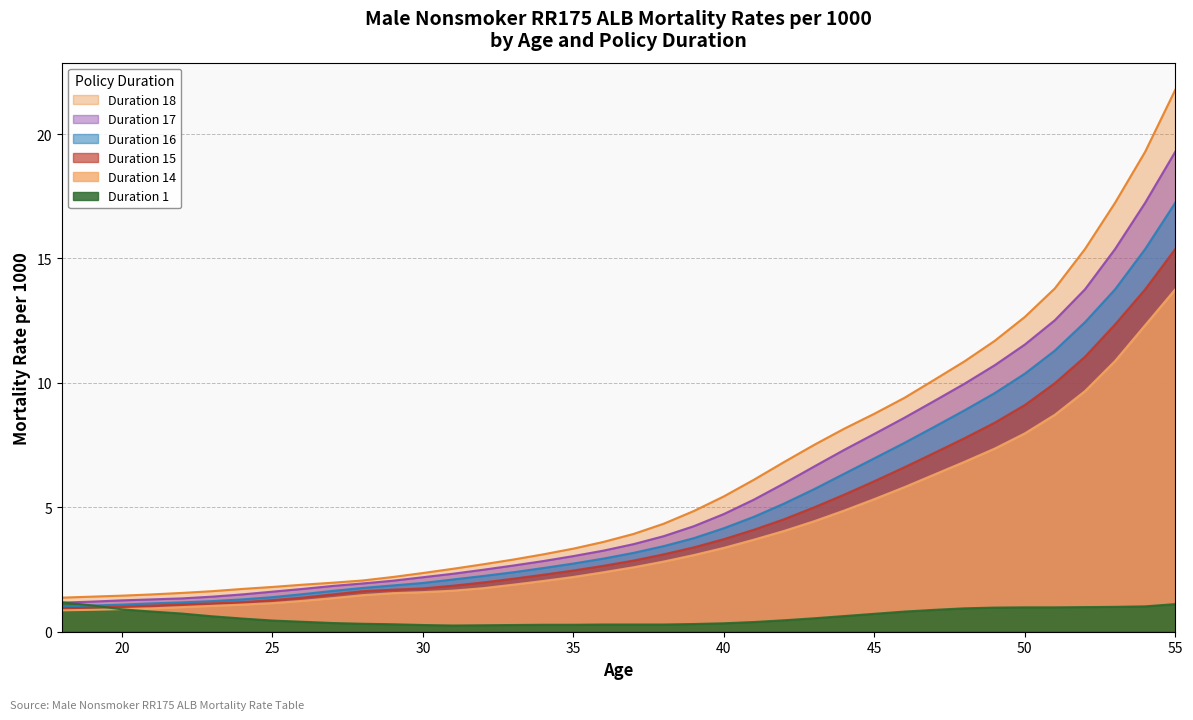

Which series has the largest total across all categories?

Duration 18